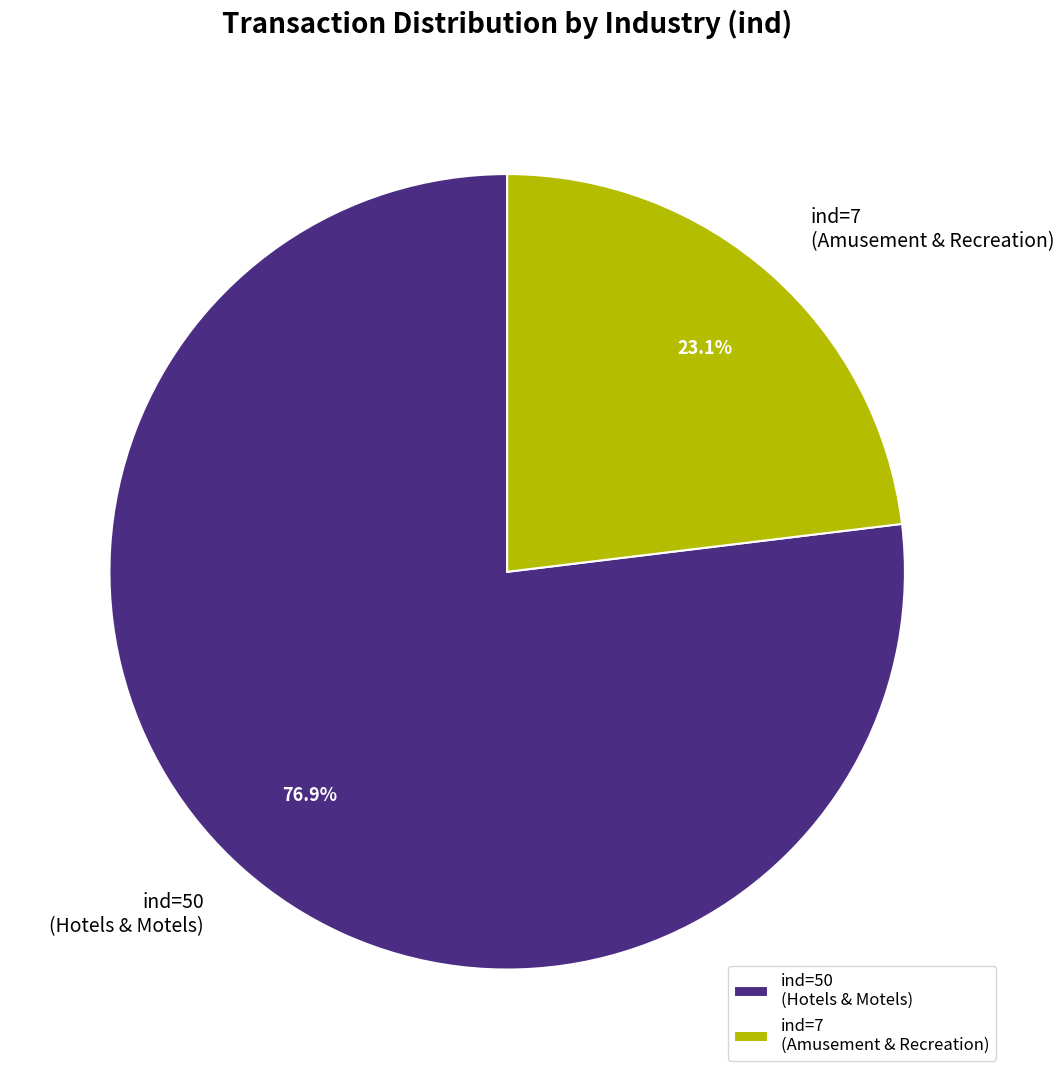

What is the largest slice in the pie chart?

ind=50 (Hotels & Motels)